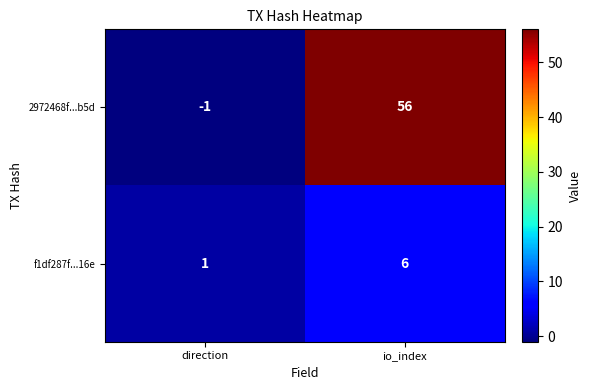

The 2972468f...b5d series shows -1 at direction. True or false?

True